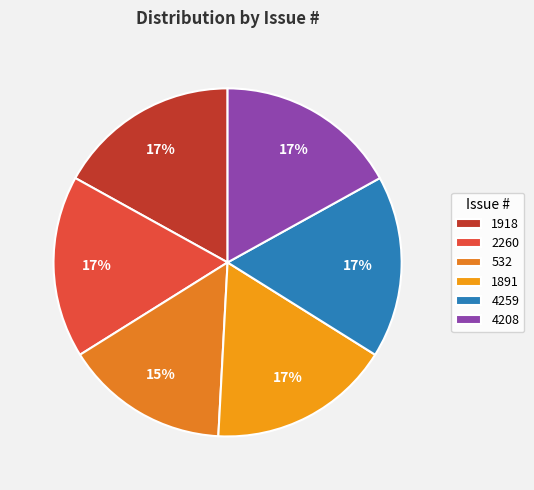

To the nearest percent, what is the combined percentage of 1918 and 2260?

34%